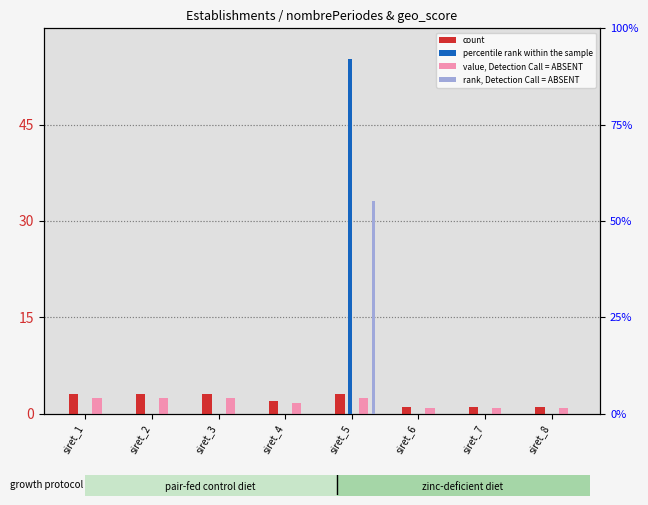

At which label does count reach its peak?

siret_1